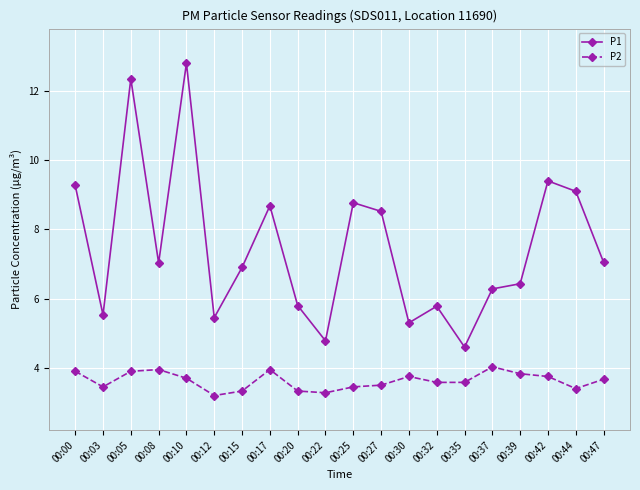

In P1, how many points are lower than both neighbors (excluding endpoints)?

6